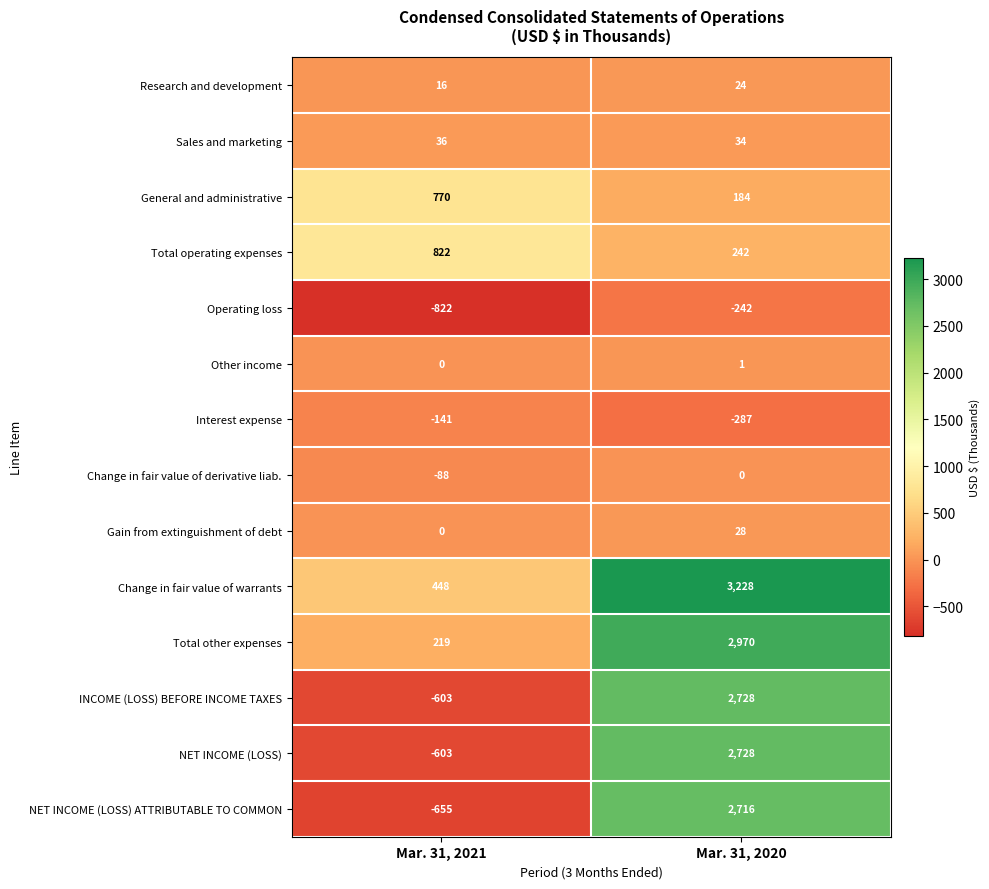

List the labels in order of INCOME (LOSS) BEFORE INCOME TAXES value, smallest first.

Mar. 31, 2021, Mar. 31, 2020